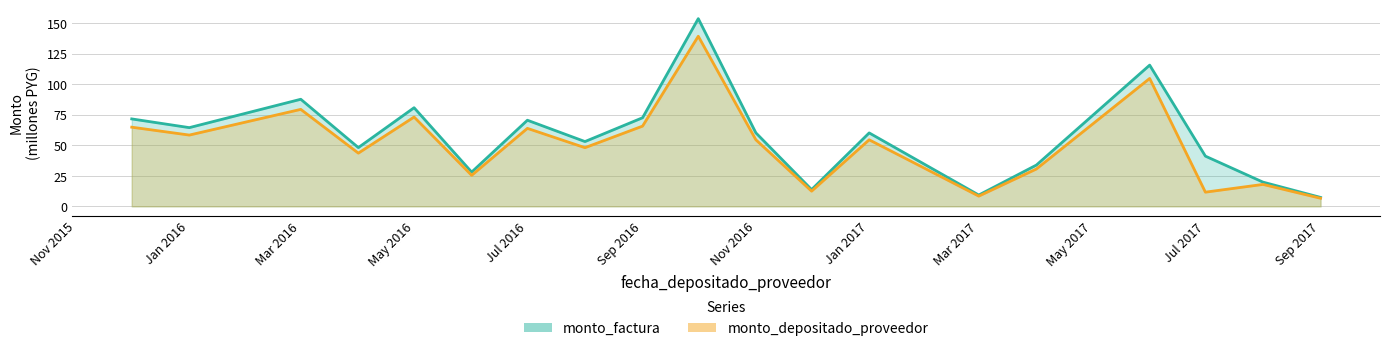

What is the maximum value shown in the chart?

153.6